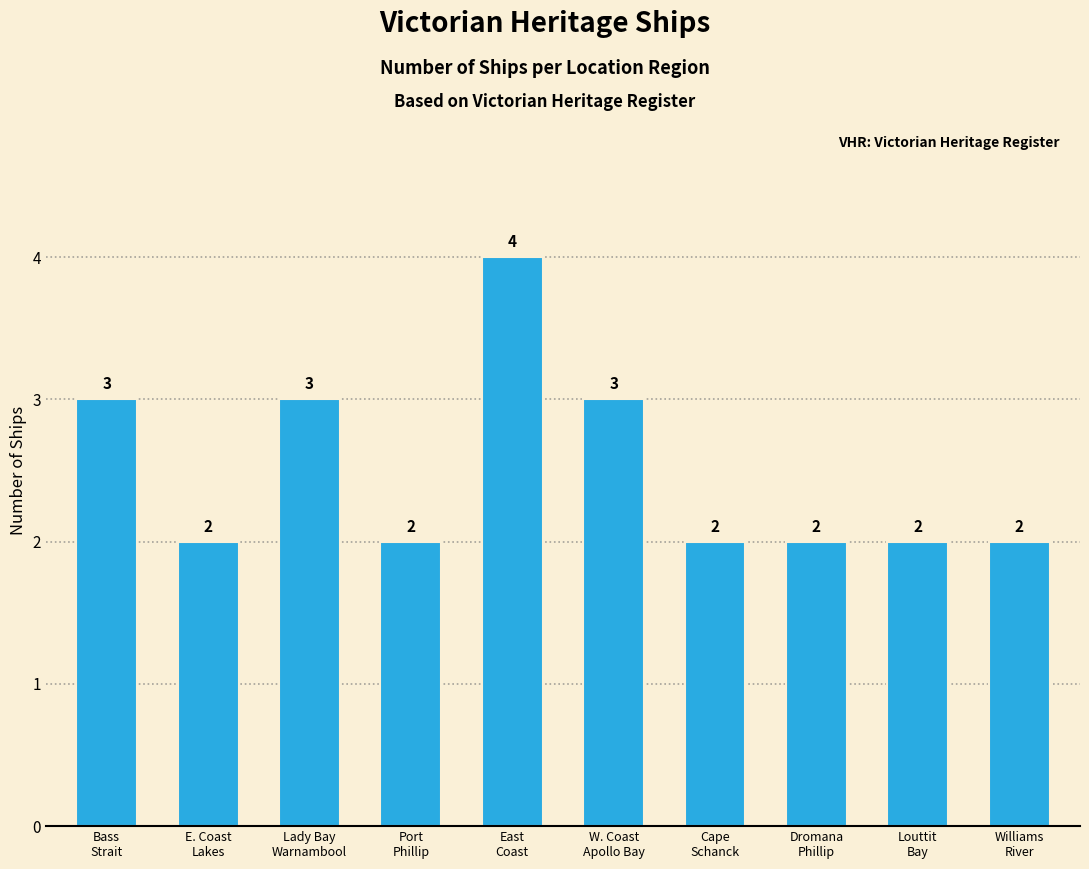

What value does the data have at East
Coast?

4